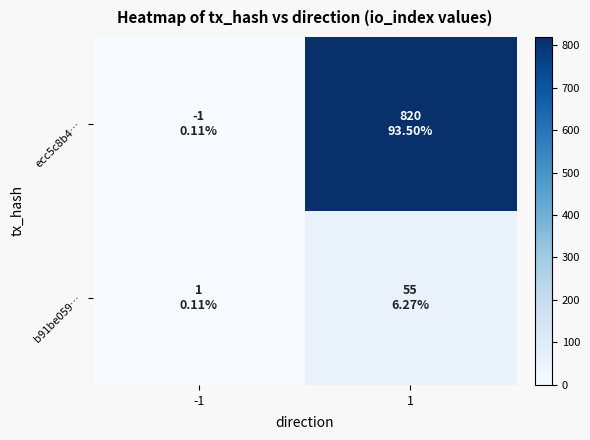

Which has a higher value, -1 or 1?

1